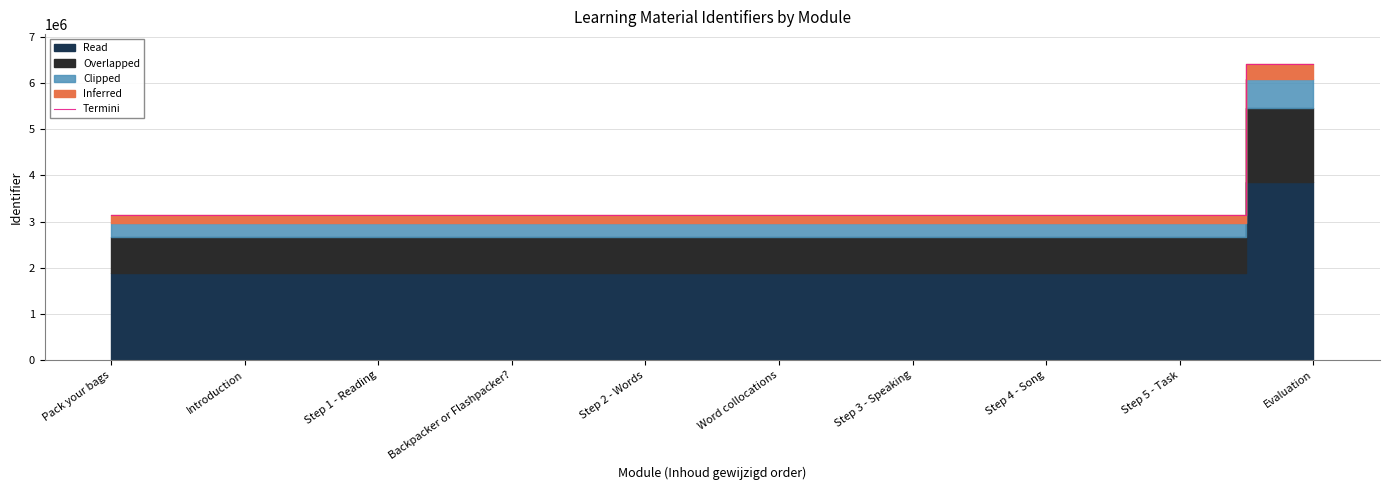

Reading left to right, list all the values displayed in this chart.

3132405	3132406	3132408	3132410	3132411	3132413	3132414	3132416	3132418	6420401